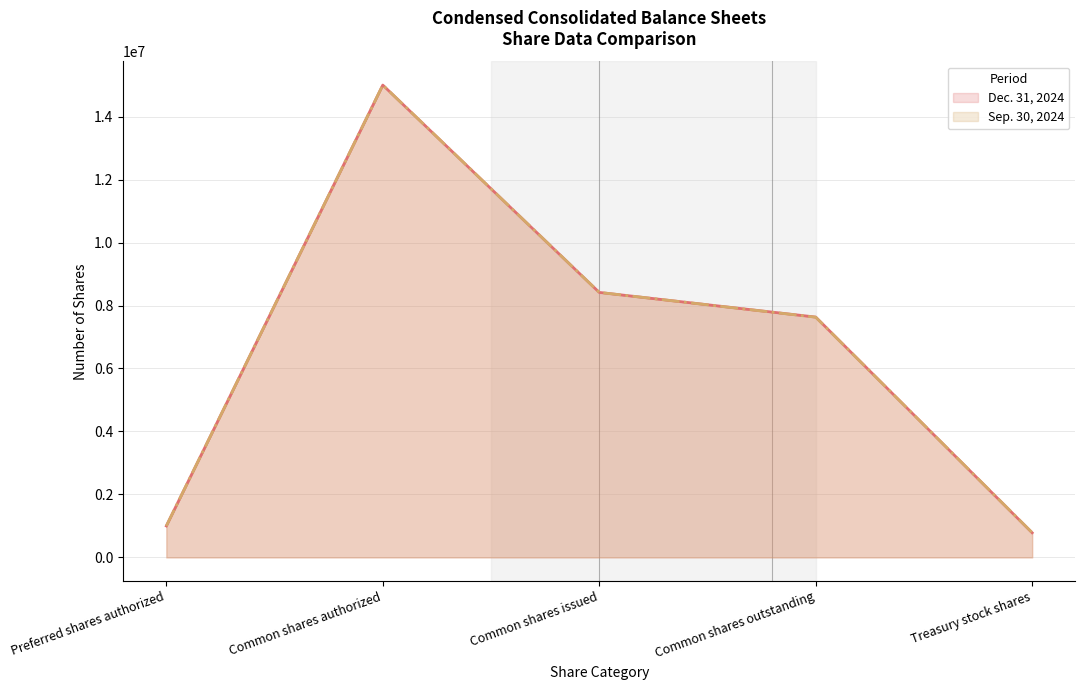

Where is Dec. 31, 2024 nearest to the value 7891538?

Common shares outstanding